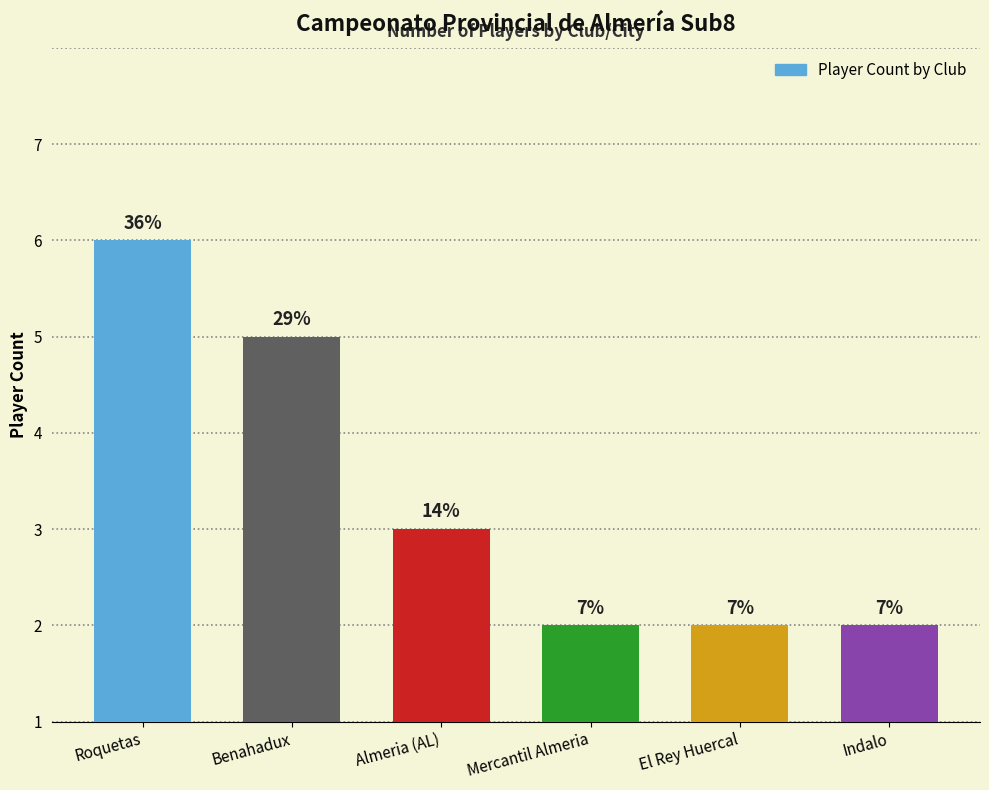

The value at Roquetas is 2. True or false?

False